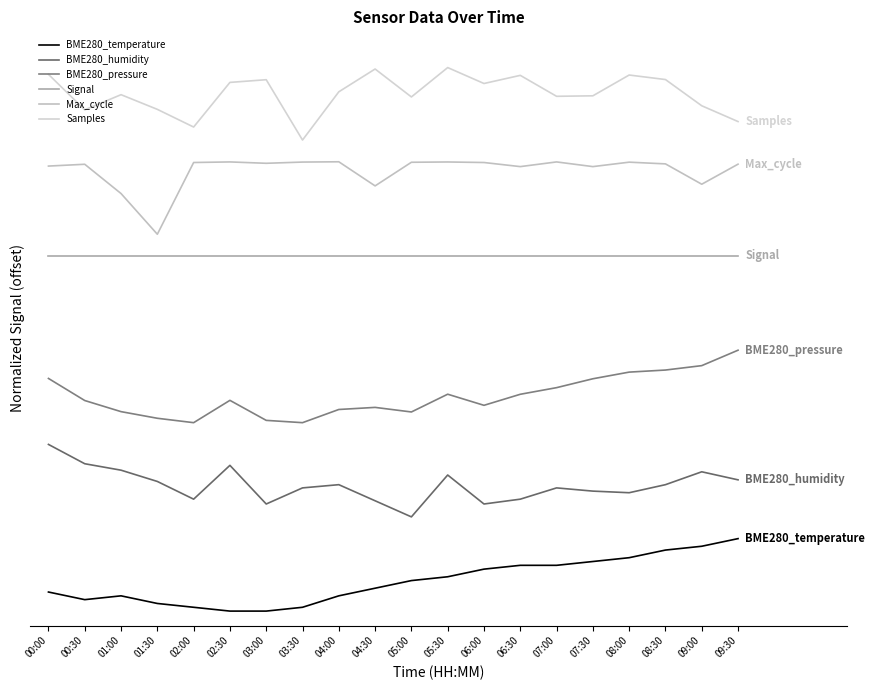

What is the difference between the BME280_temperature values at 02:30 and 04:30?

0.3